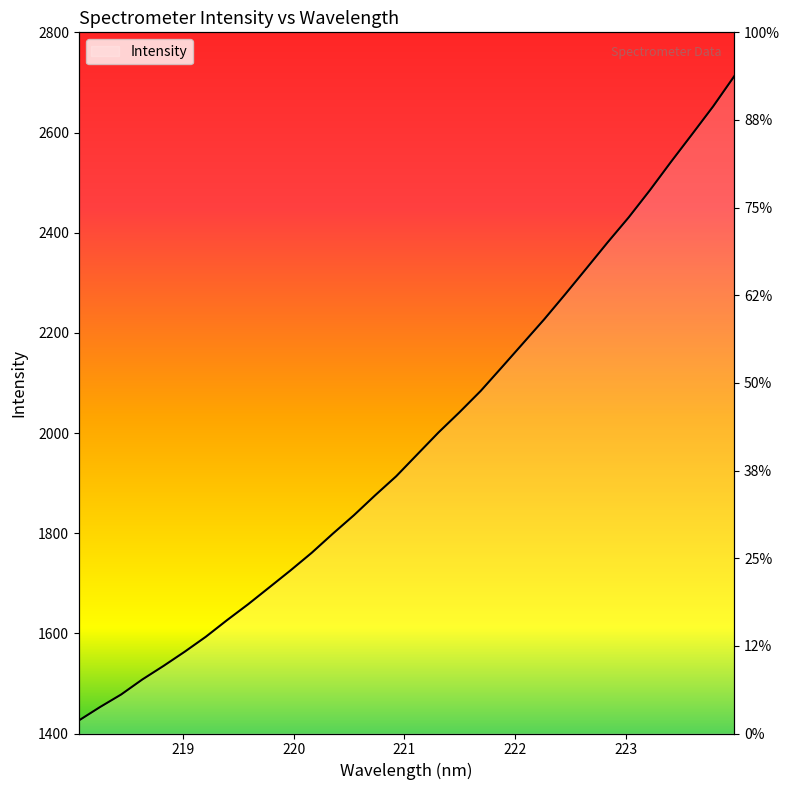

List the labels in order of value, largest first.

223.9802, 223.7895, 223.5987, 223.408, 223.2172, 223.0264, 222.8355, 222.6447, 222.4538, 222.263, 222.0721, 221.8812, 221.6902, 221.4993, 221.3083, 221.1174, 220.9264, 220.7354, 220.5444, 220.3533, 220.1623, 219.9712, 219.7801, 219.589, 219.3979, 219.2067, 219.0156, 218.8244, 218.6332, 218.442, 218.2508, 218.0596